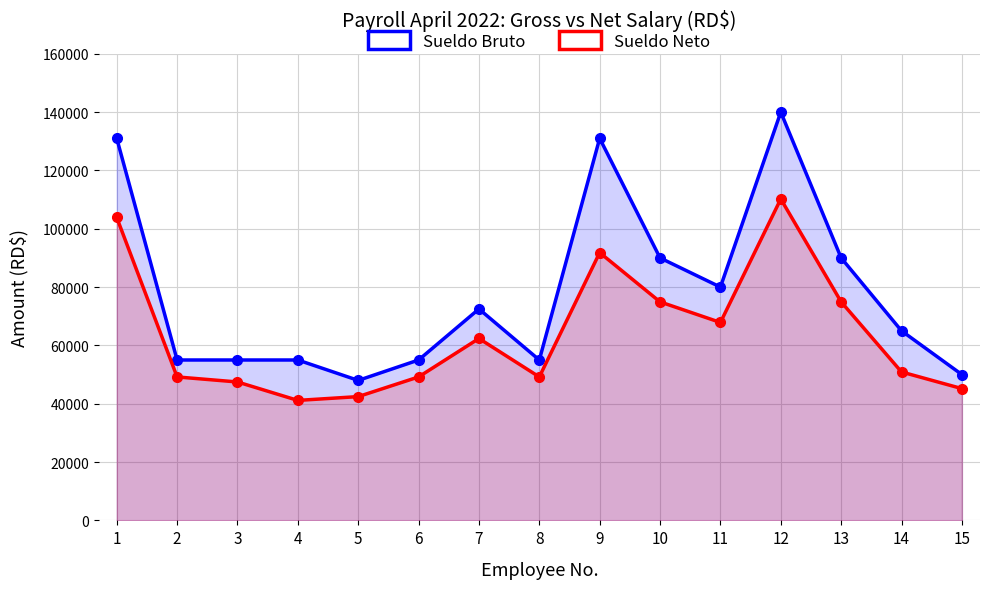

What value does the Sueldo Neto series have at 12?

110211.6